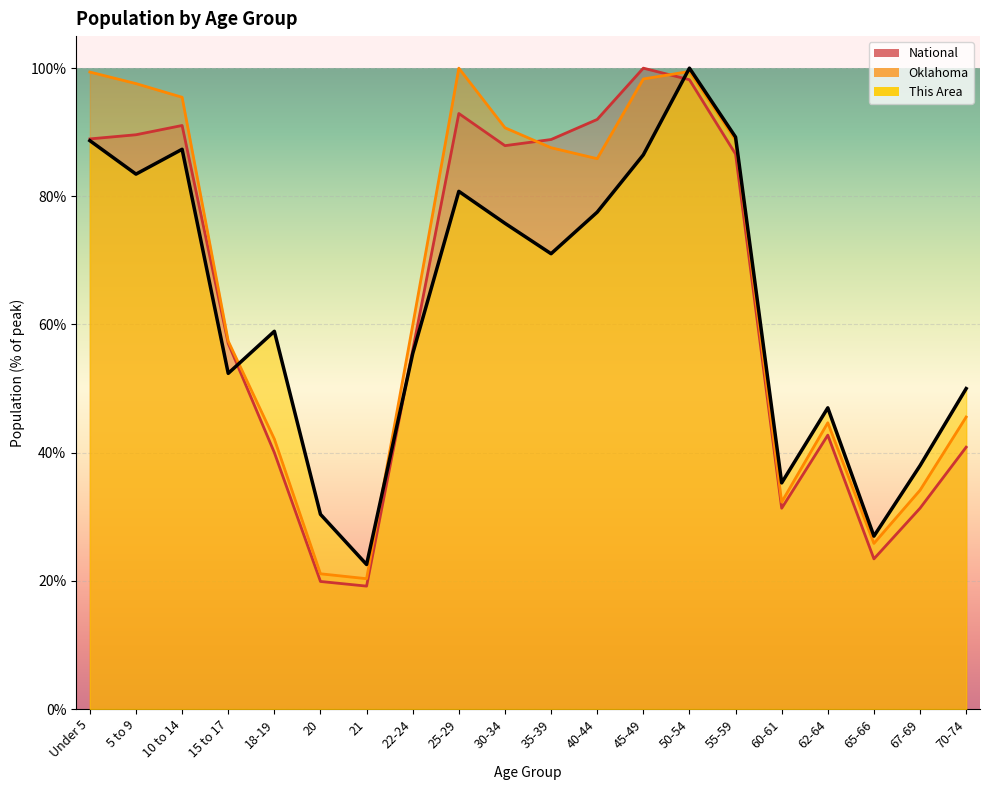

At which category is the sum across all series the highest?

50-54